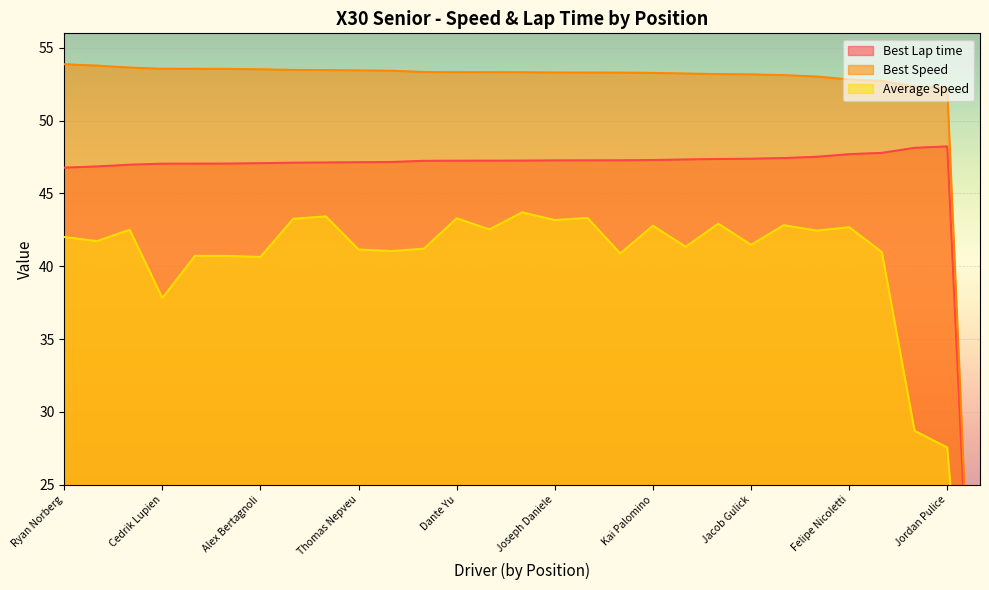

At how many categories does at least one series exceed 47?

28